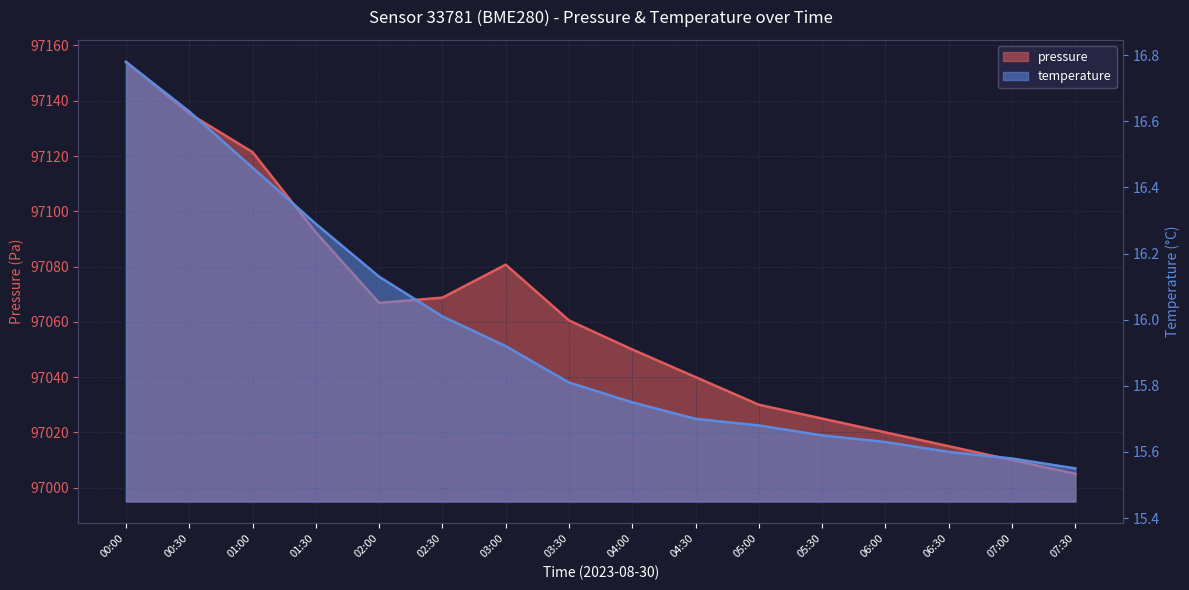

At which label is temperature closest to 16?

02:30